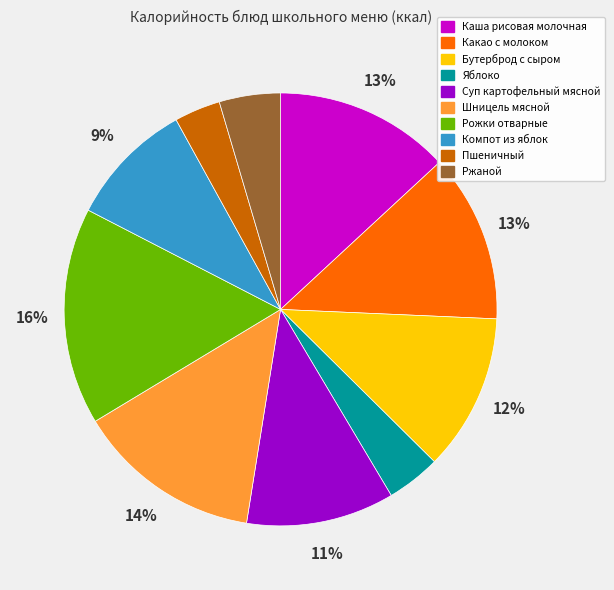

How many slices are in this pie chart?

10